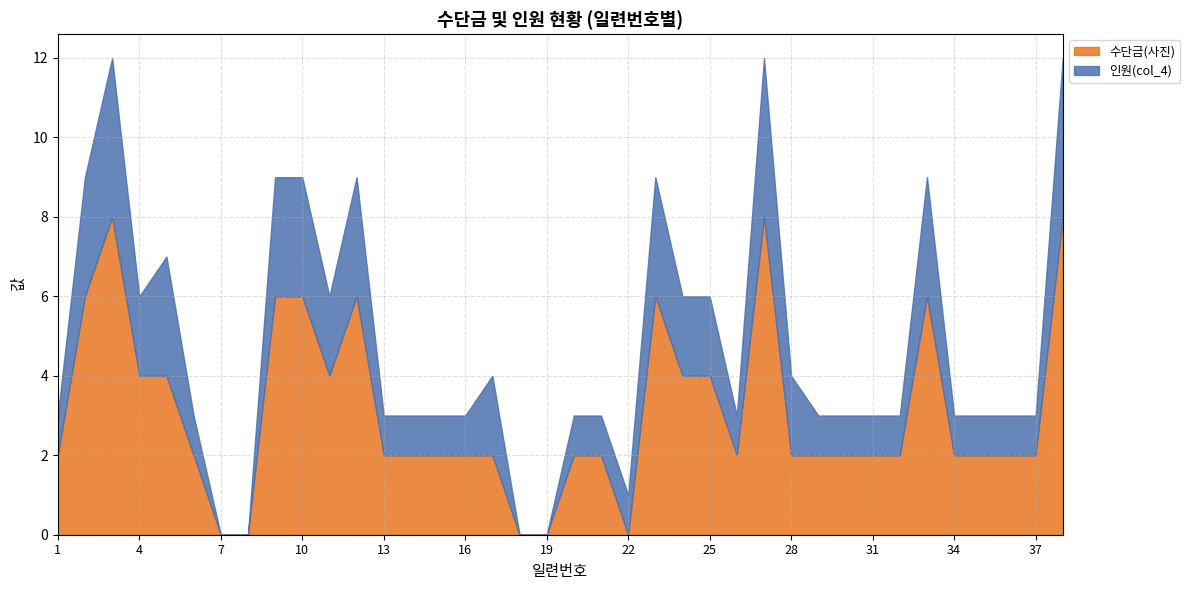

What is the difference between the highest and lowest values at 11?

2